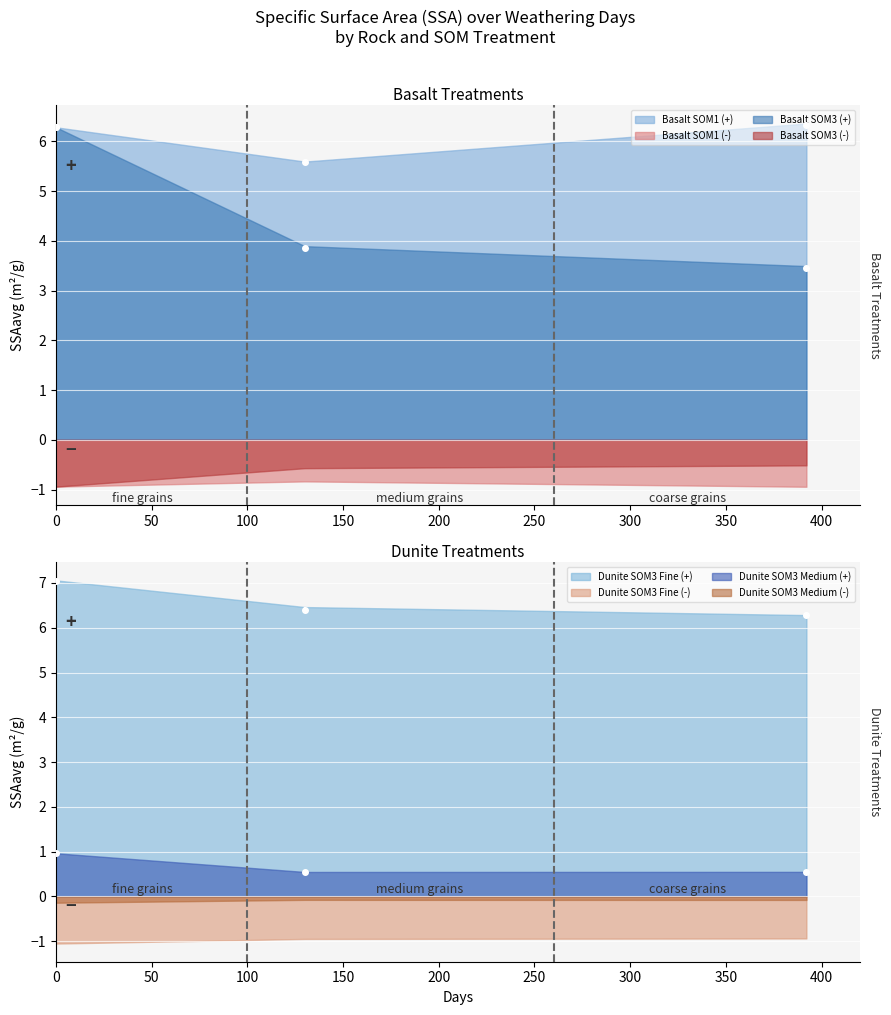

What is the maximum value for Basalt SOM3 (-)?

-0.5